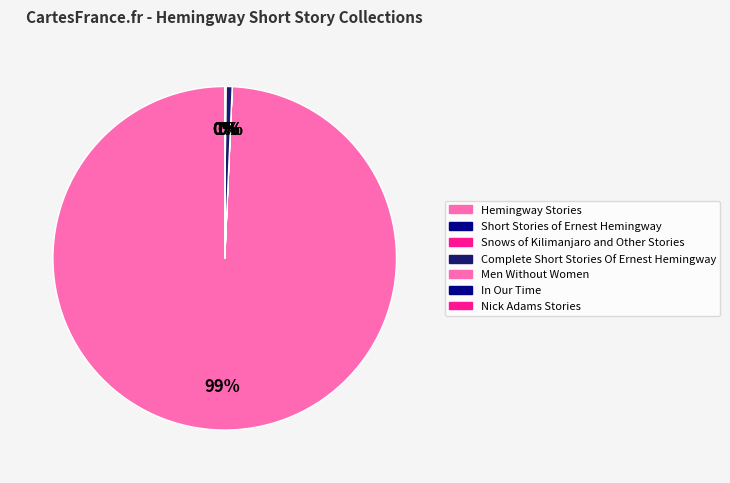

Is the sum of Nick Adams Stories and Men Without Women greater than half?

No